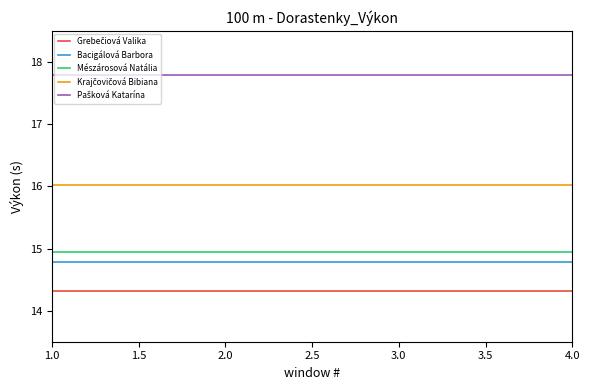

What is the smallest value displayed?

14.3